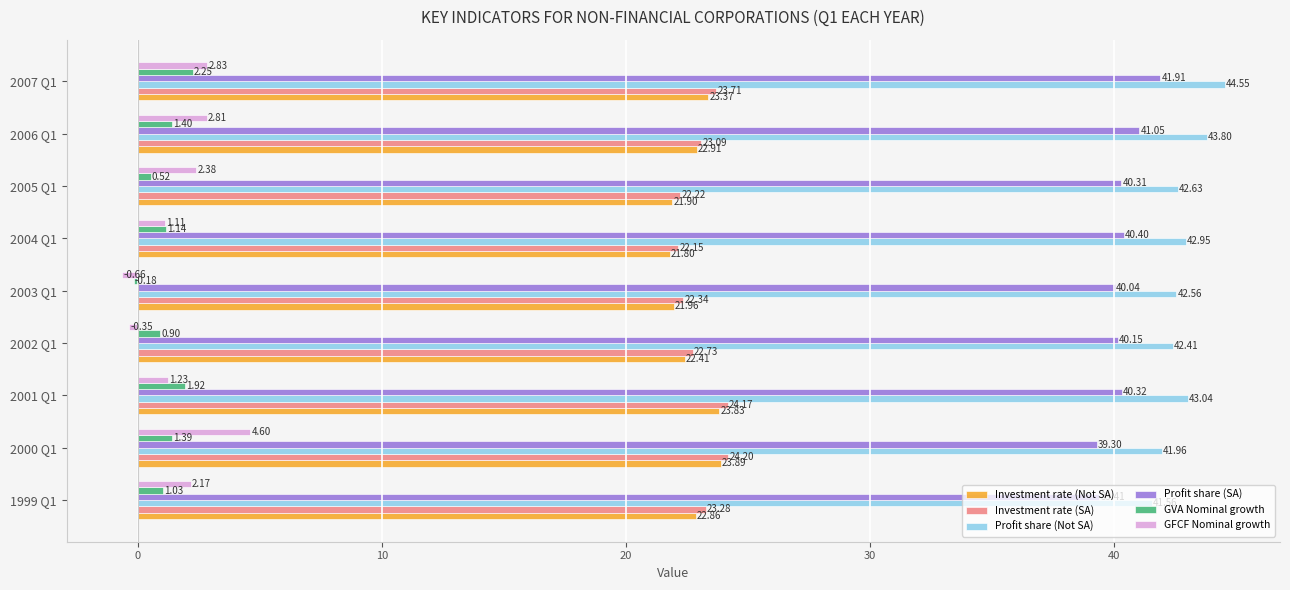

Rank the series by their maximum value, from lowest to highest.

GVA Nominal growth, GFCF Nominal growth, Investment rate (Not SA), Investment rate (SA), Profit share (SA), Profit share (Not SA)